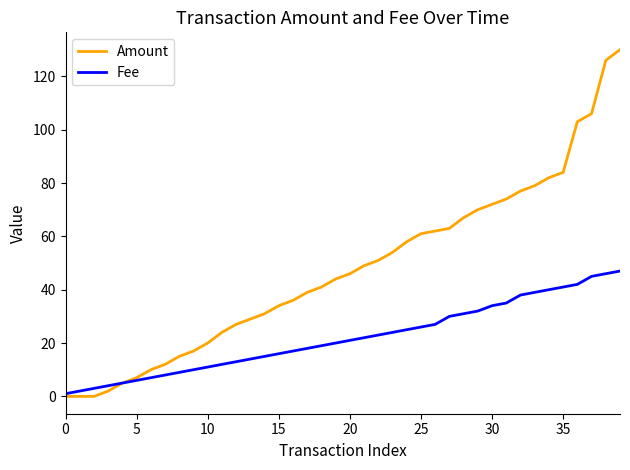

Which series has the largest total across all categories?

Amount